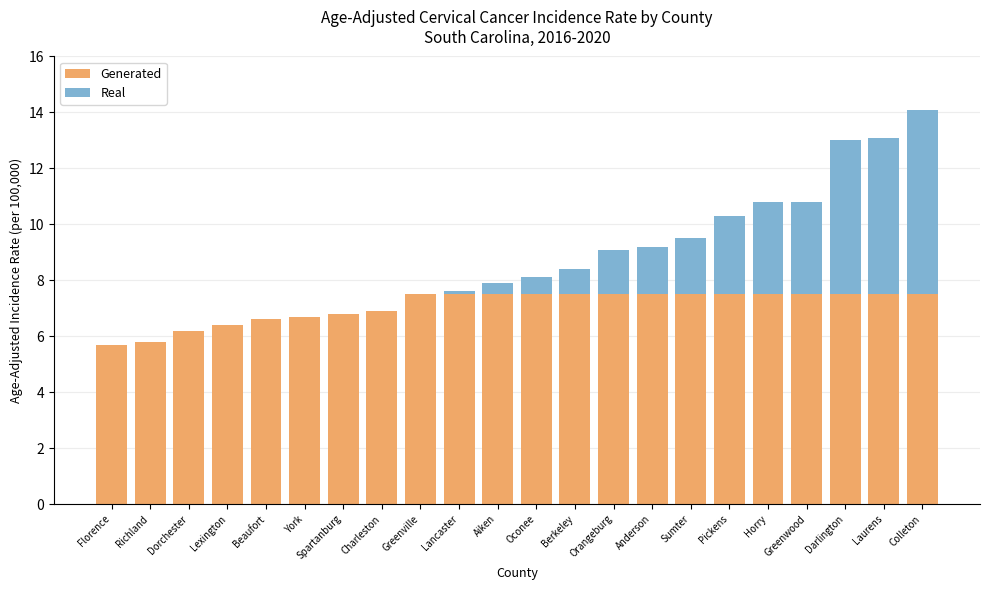

What is the maximum value for Generated?

7.5